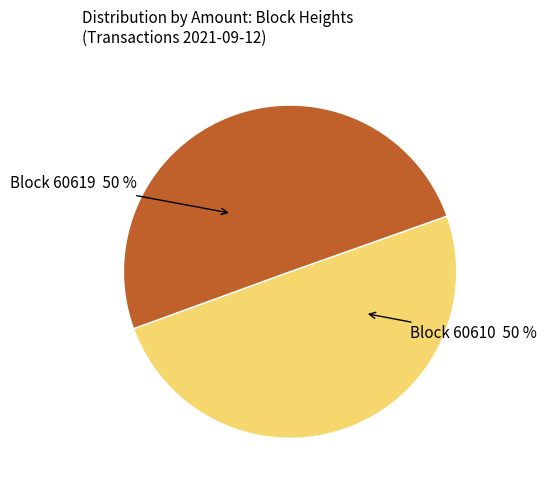

To the nearest percent, what is the average slice percentage?

50%